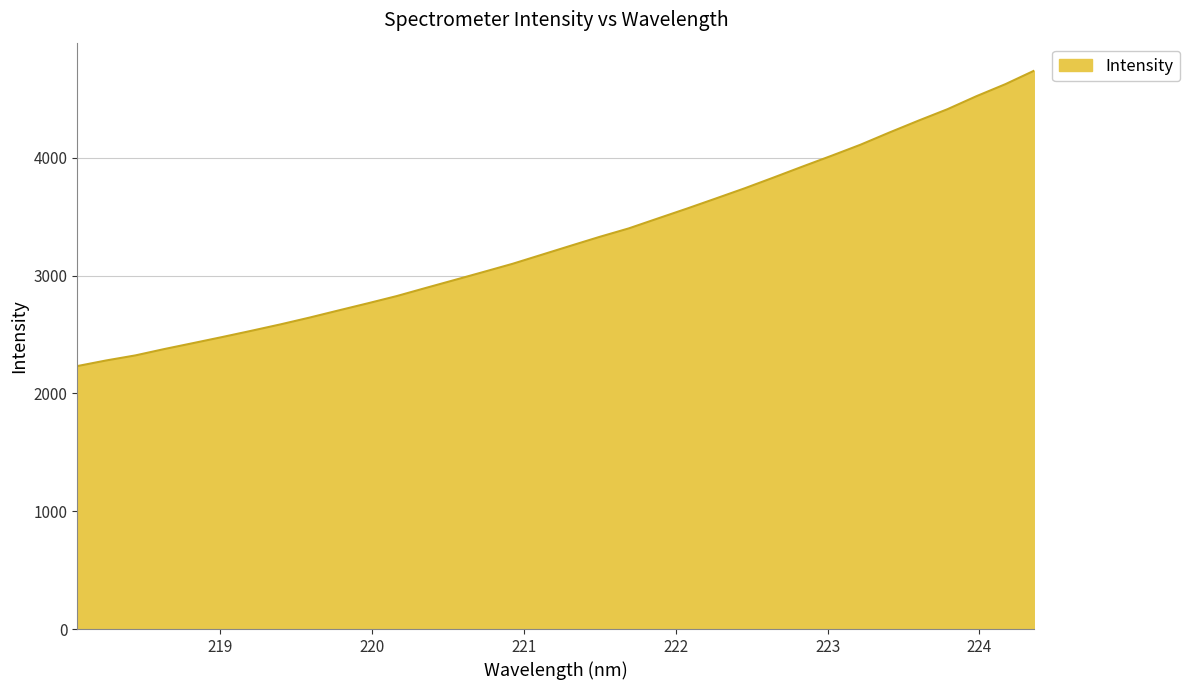

What is the minimum value shown in the chart?

2231.7